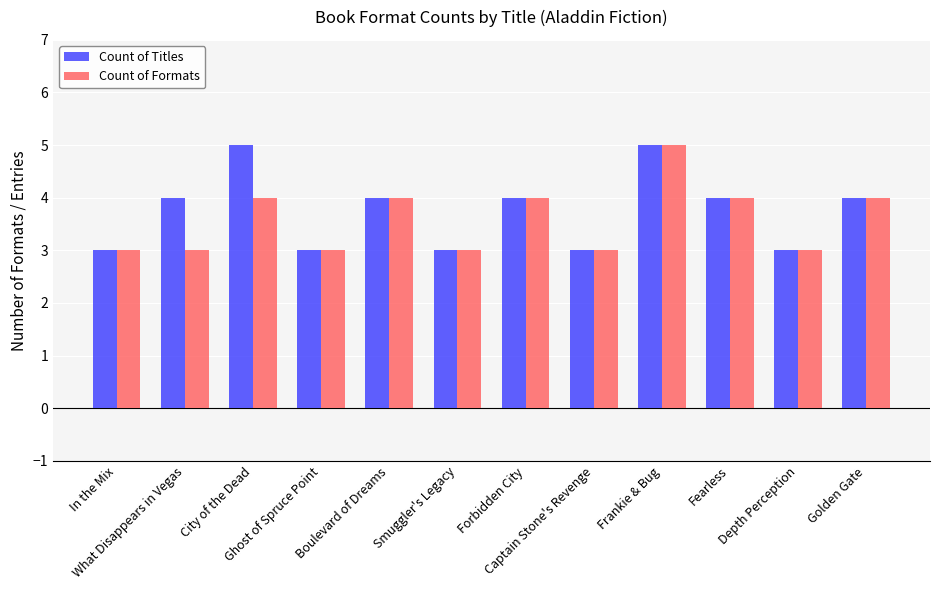

What is the average value of the Count of Formats series?

4